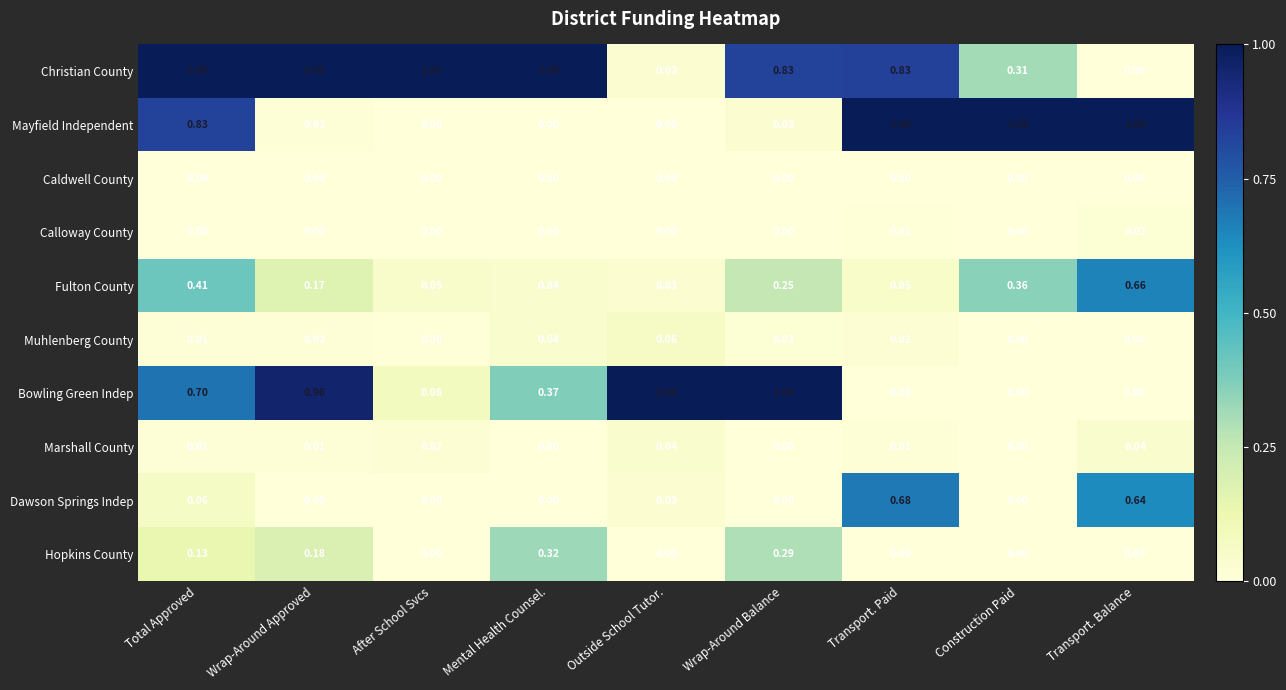

Which series has the largest total across all categories?

Christian County